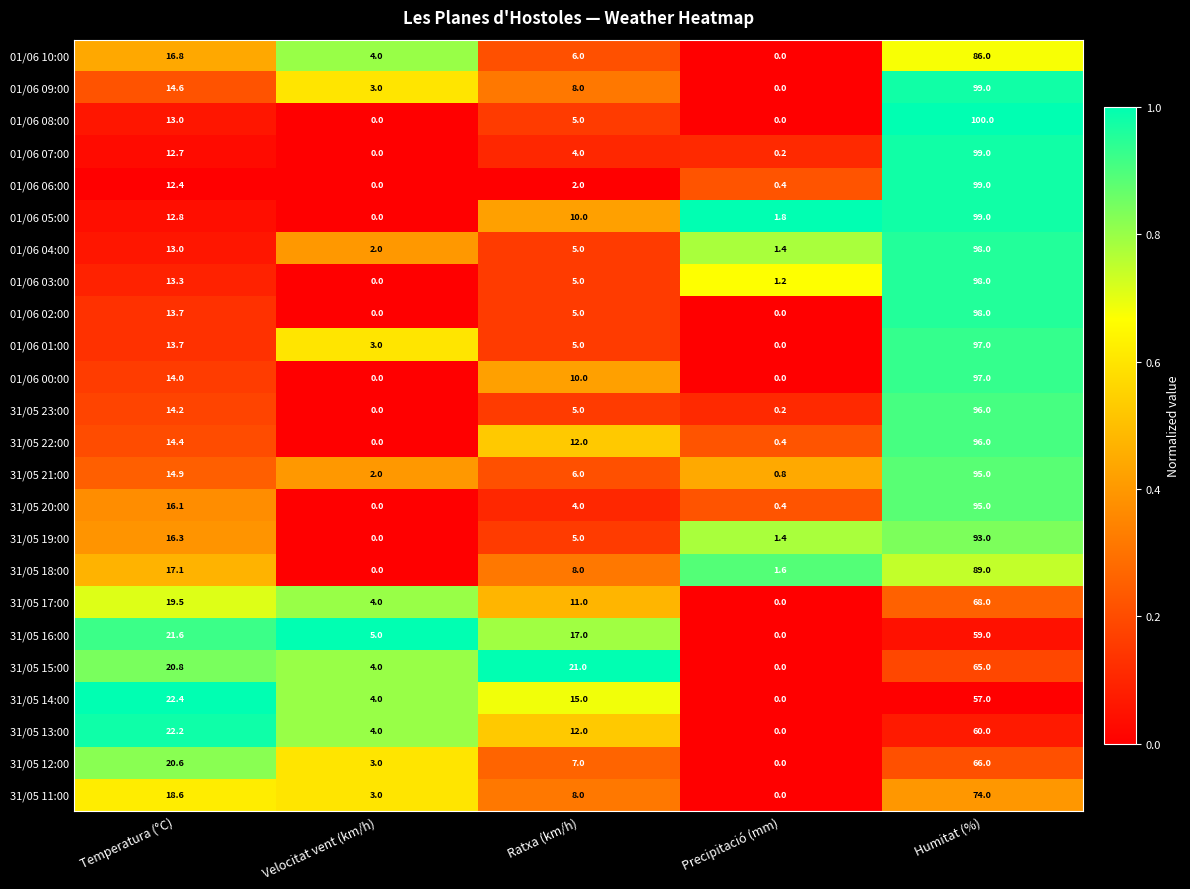

What is the difference between the maximum and minimum values in the 01/06 09:00 series?

99.0